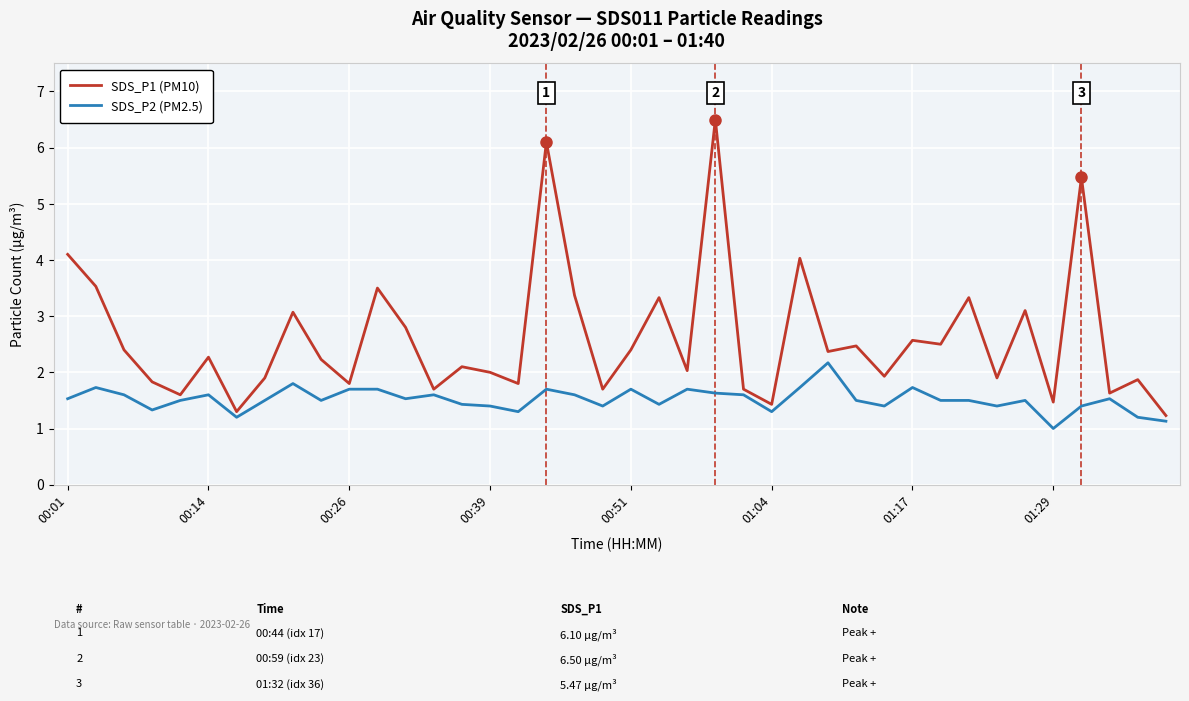

Rank the series by their average value, from lowest to highest.

SDS_P2 (PM2.5), SDS_P1 (PM10)